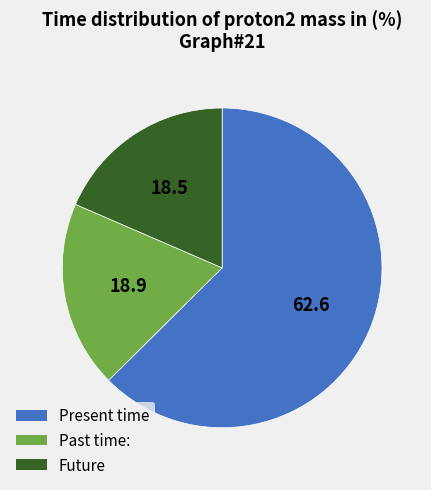

Does any single category account for the majority?

Yes